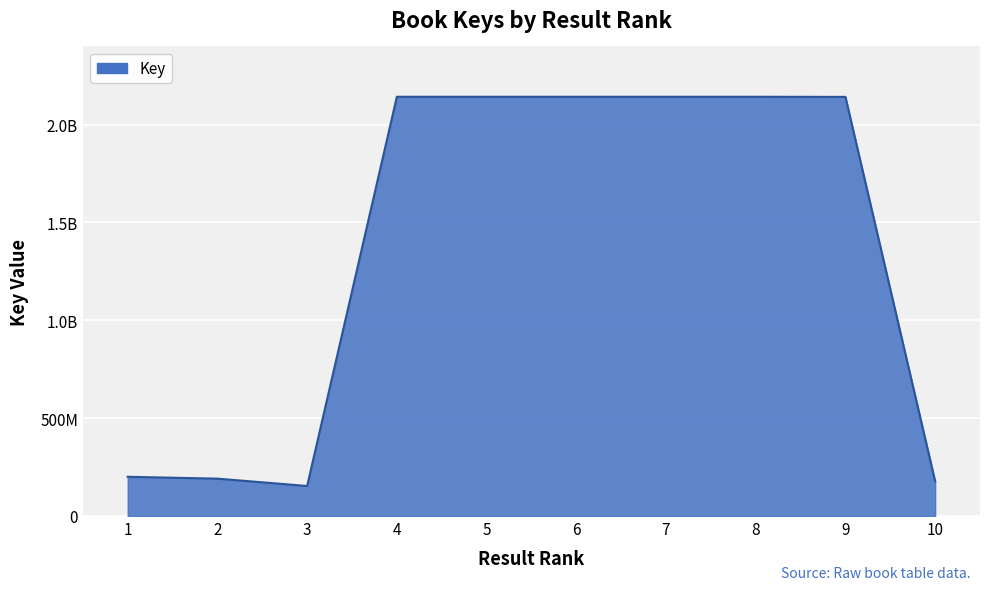

Approximately how many times larger is the value at 5 compared to 2?

11.2